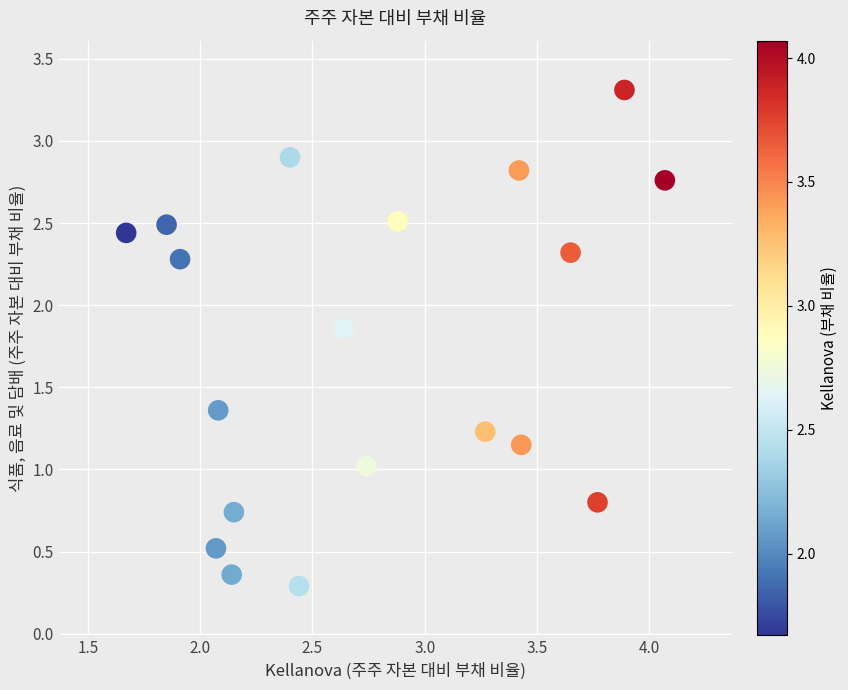

What is the range of Y values (max minus min)?

3.0